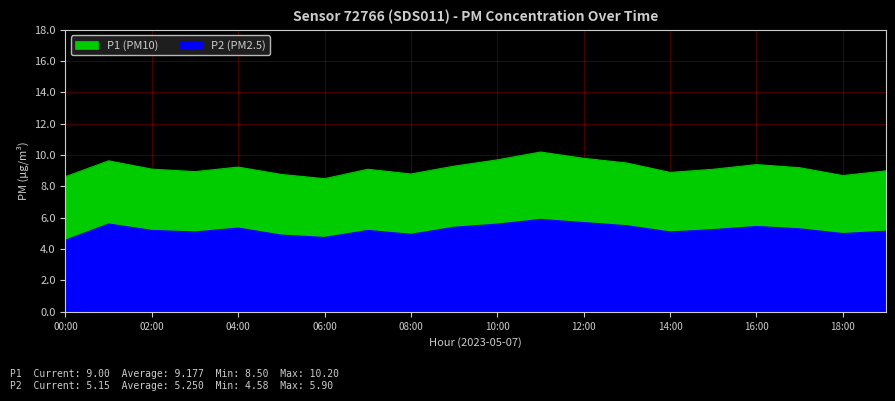

How many data points in P2 are less than 5?

4